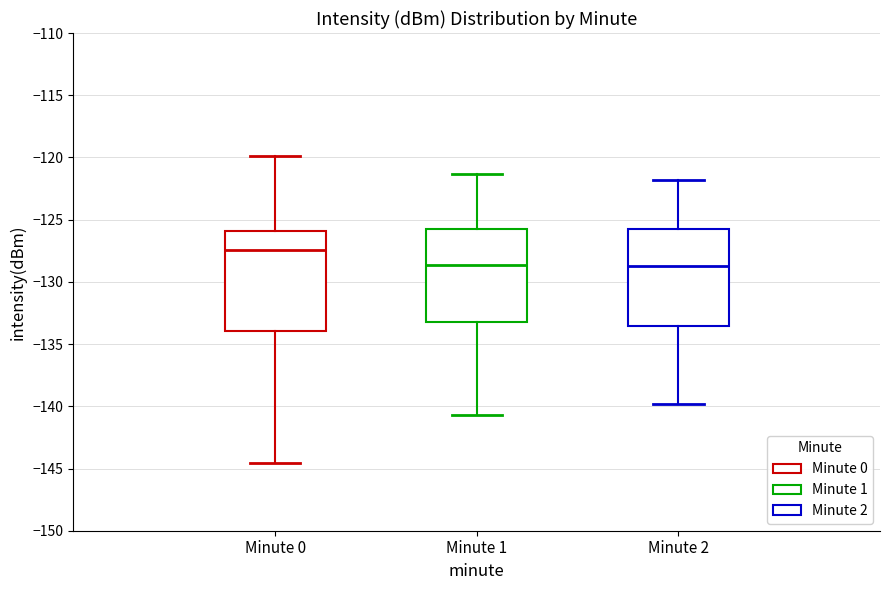

Which box's median line is the highest?

Minute 0